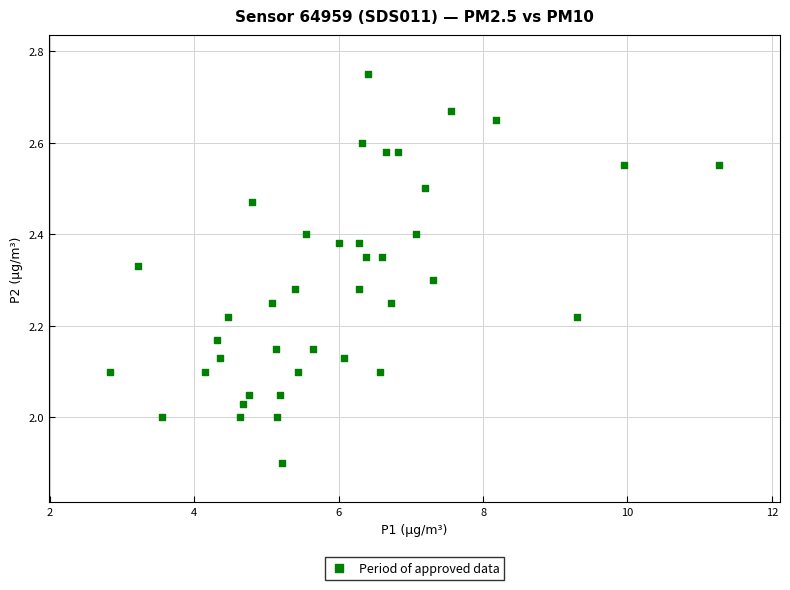

What is the range of X values (max minus min)?

8.4